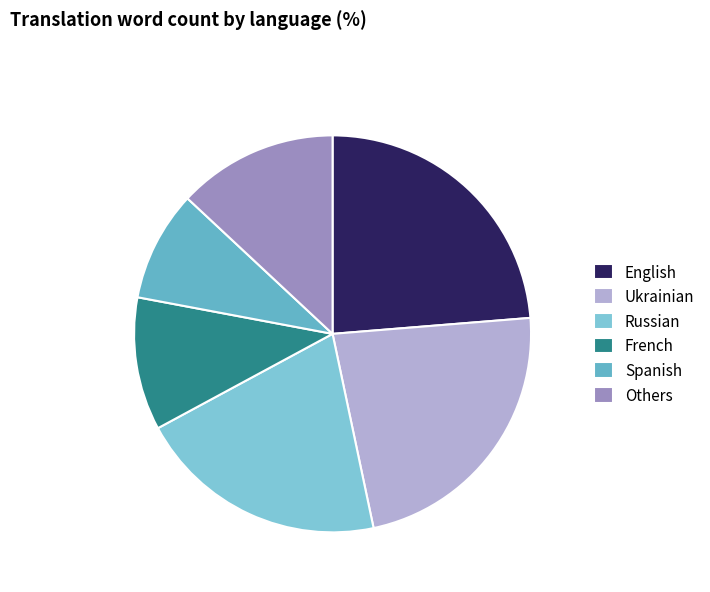

How many slices are in this pie chart?

6